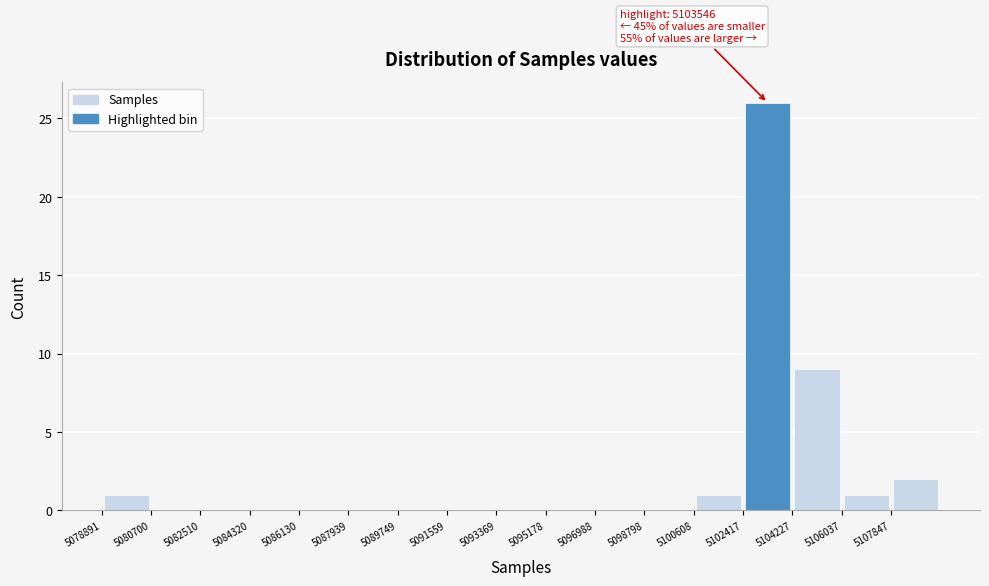

Over which range of the x-axis is the bar tallest?

5102400 to 5104200